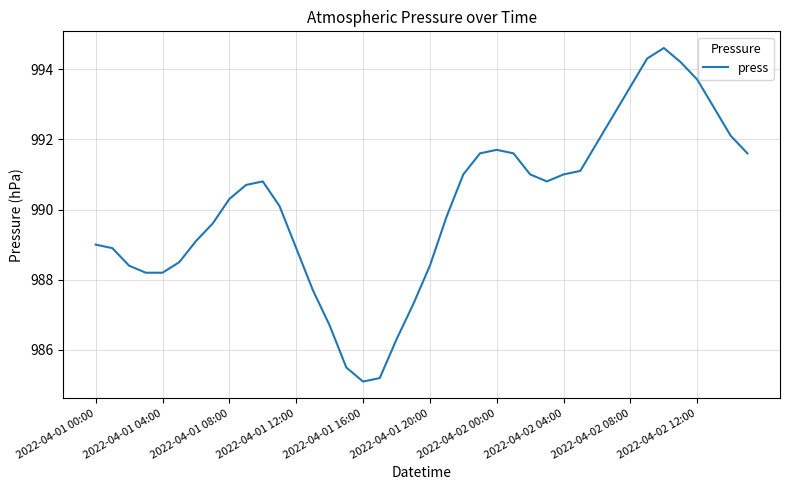

What is the difference between the maximum and minimum values?

9.5